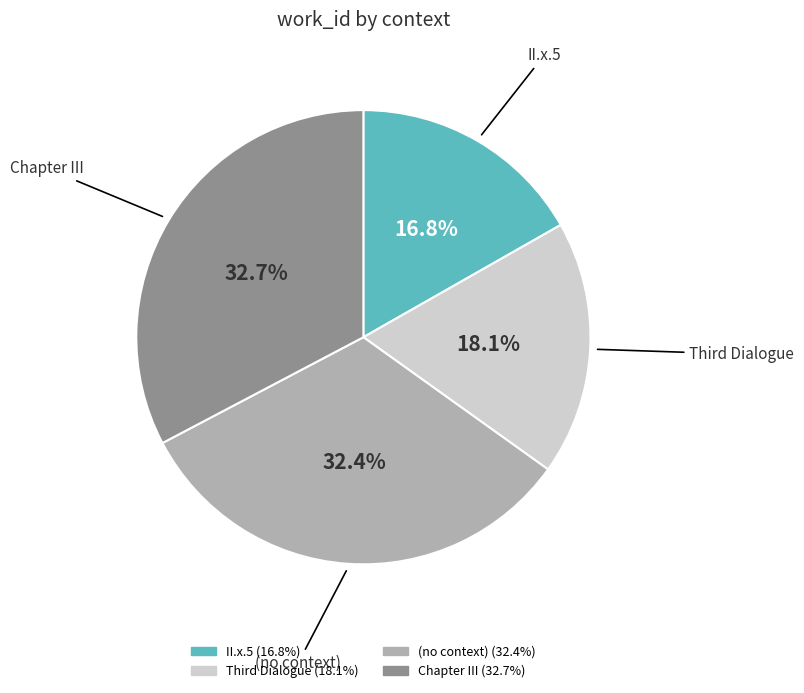

Between II.x.5 and Chapter III, which is larger?

Chapter III